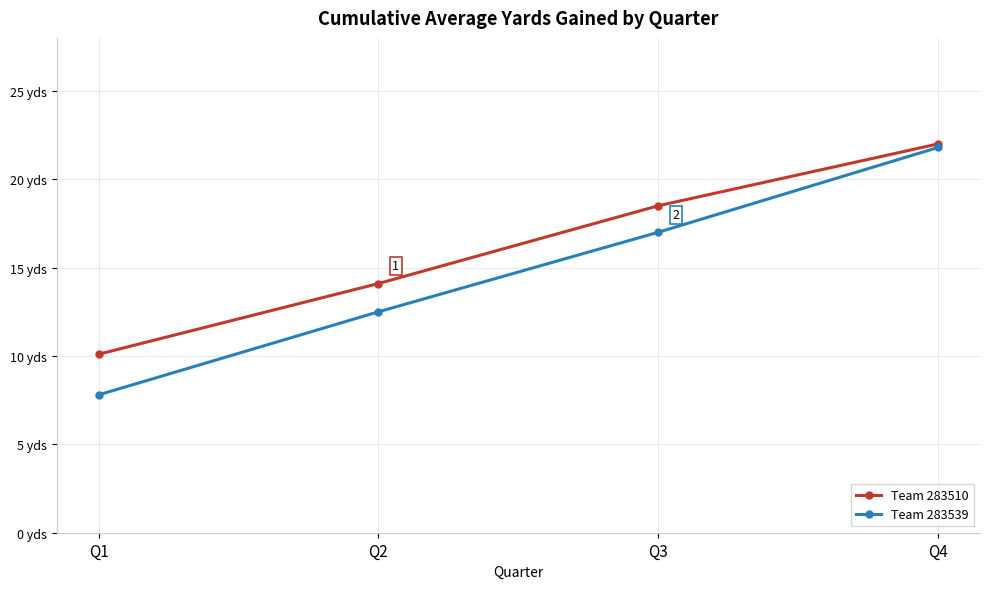

Which series has the largest range (max minus min)?

Team 283539